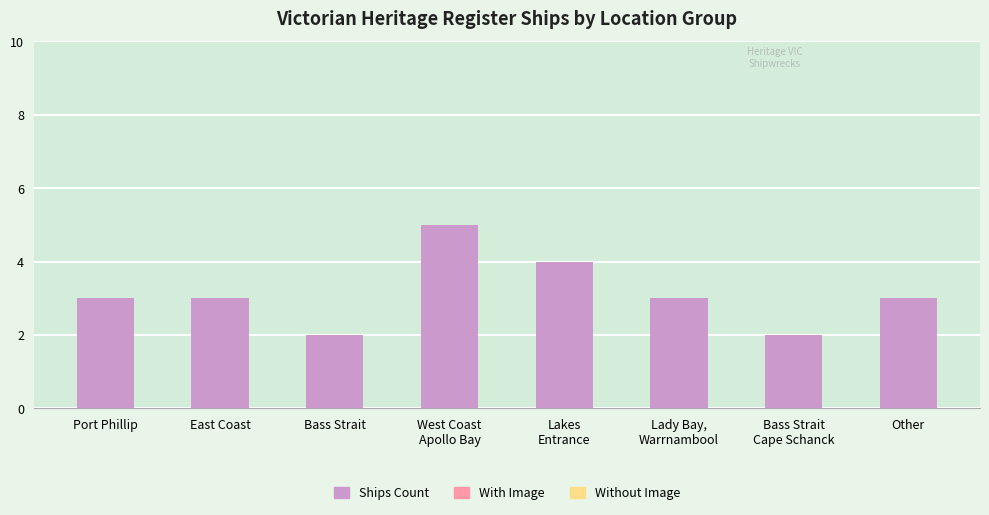

Approximately how many times larger is the value at Lady Bay,
Warrnambool compared to Other?

1.0